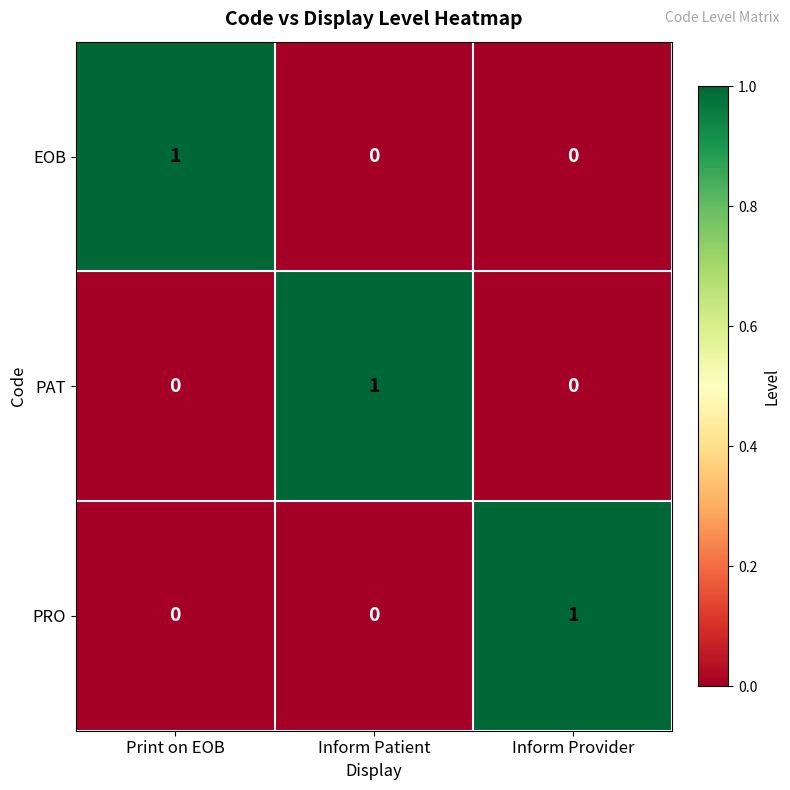

How many EOB values are between 0 and 1?

3